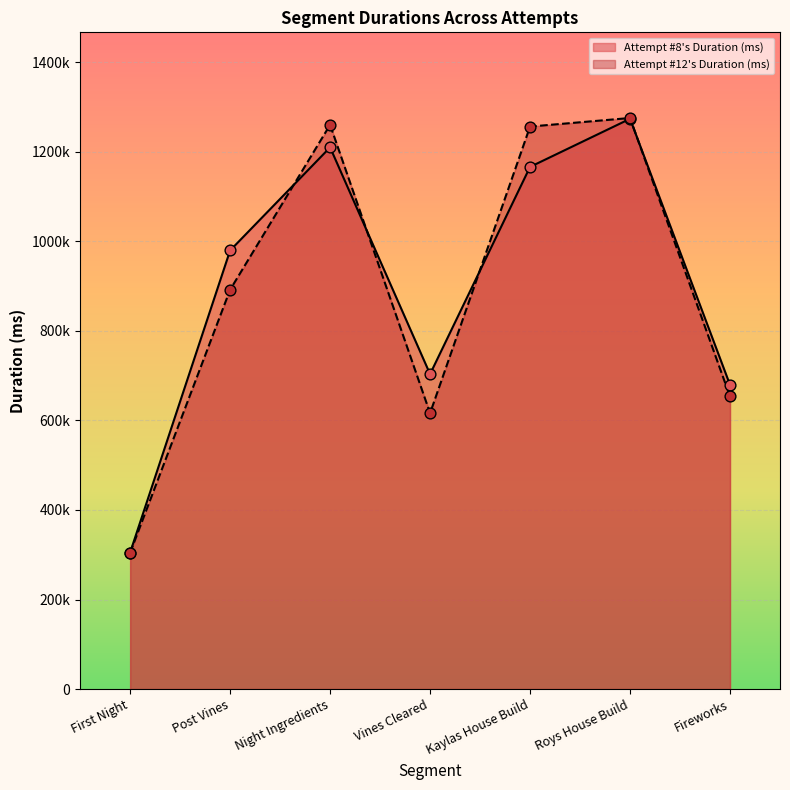

Which series has the largest total across all categories?

Attempt #8's Duration (ms)